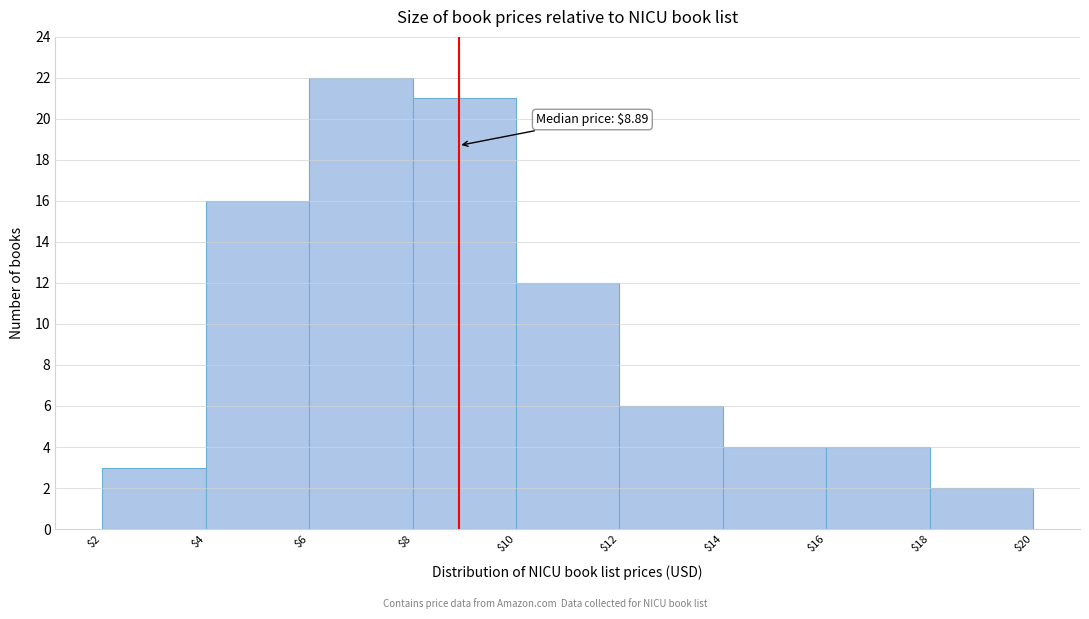

Which range on the x-axis has the tallest bar?

$6 to $8